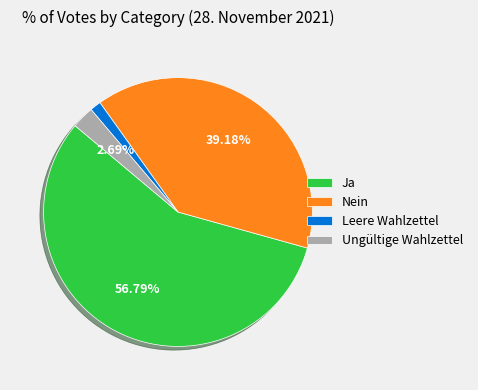

What percentage do Ja and Nein together represent?

96.0%